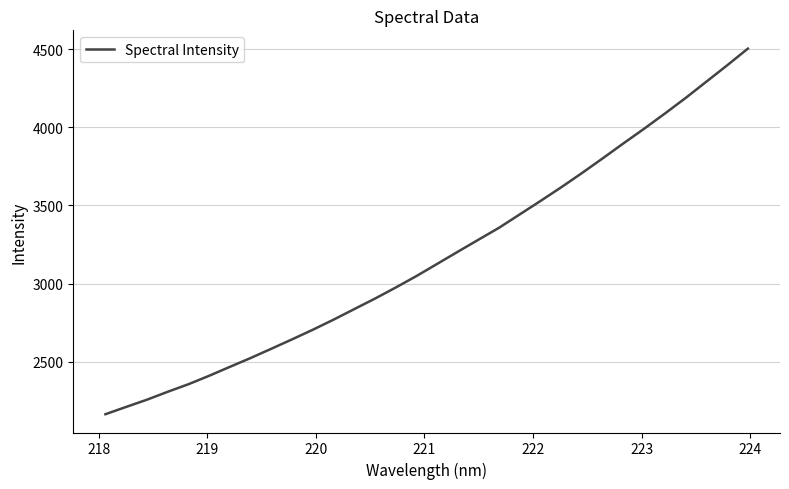

What is the smallest value displayed?

2164.2